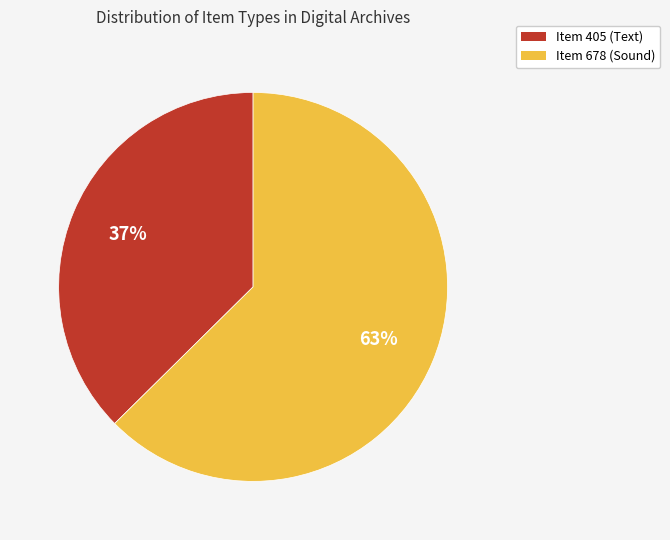

How many slices are in this pie chart?

2